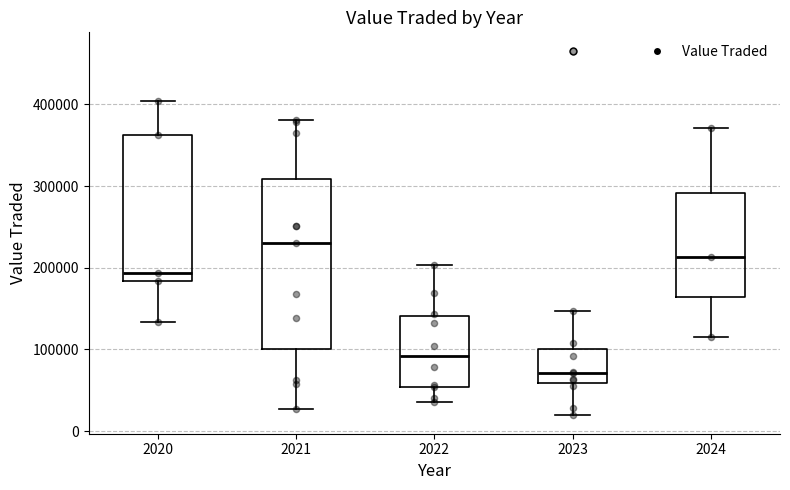

Where does the median line of the box at x = 2021 sit on the y-axis? The values are not printed on the chart, so give them approximately, as read against the axis.

230000